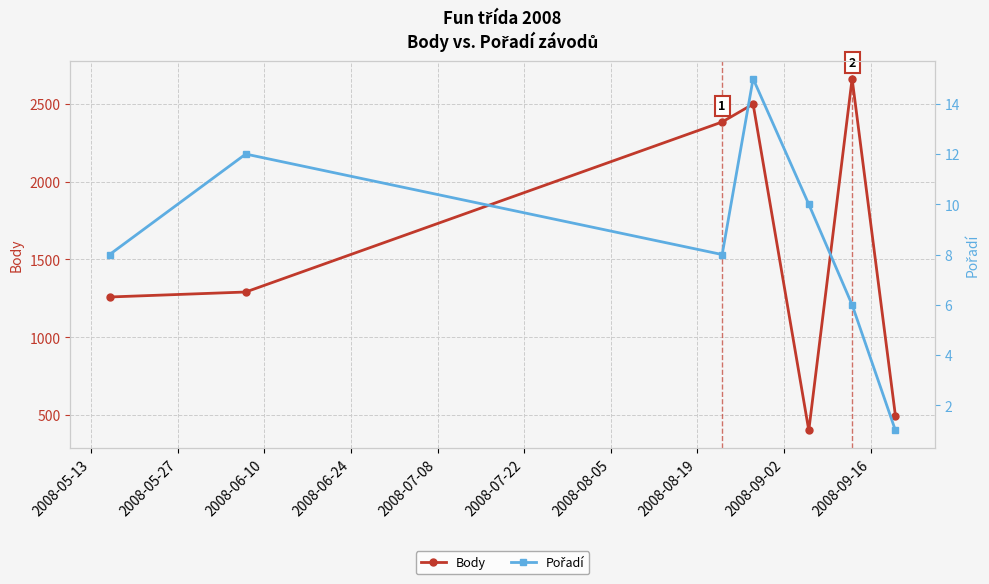

Does the chart display data point markers on the line(s)?

Yes